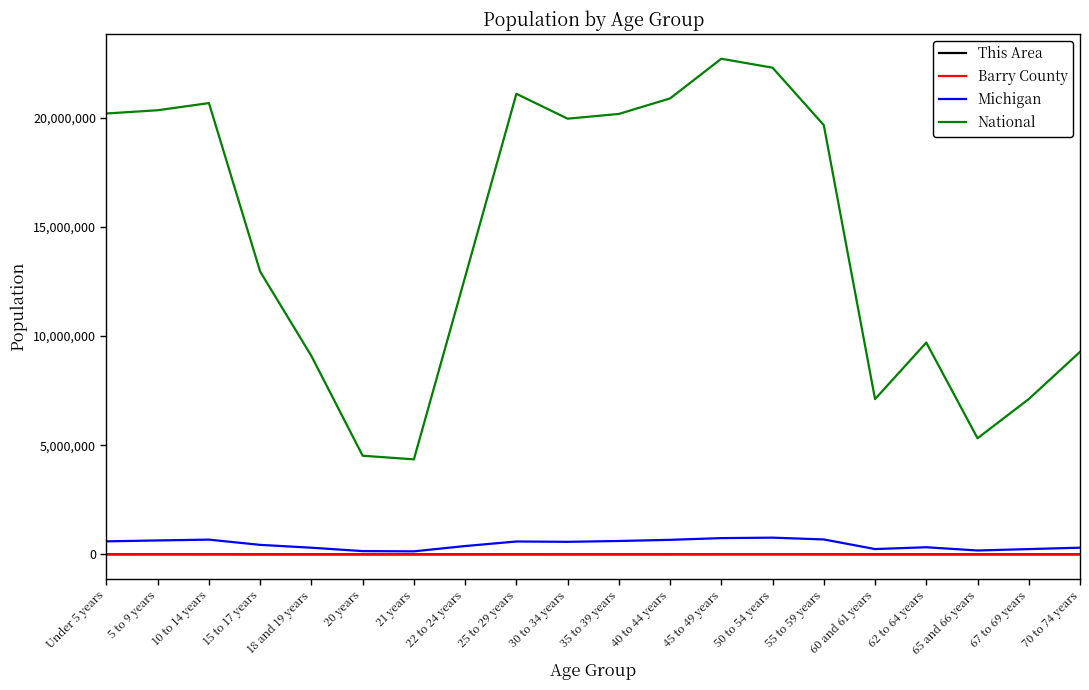

Which series changed the most between 18 and 19 years and 25 to 29 years?

National